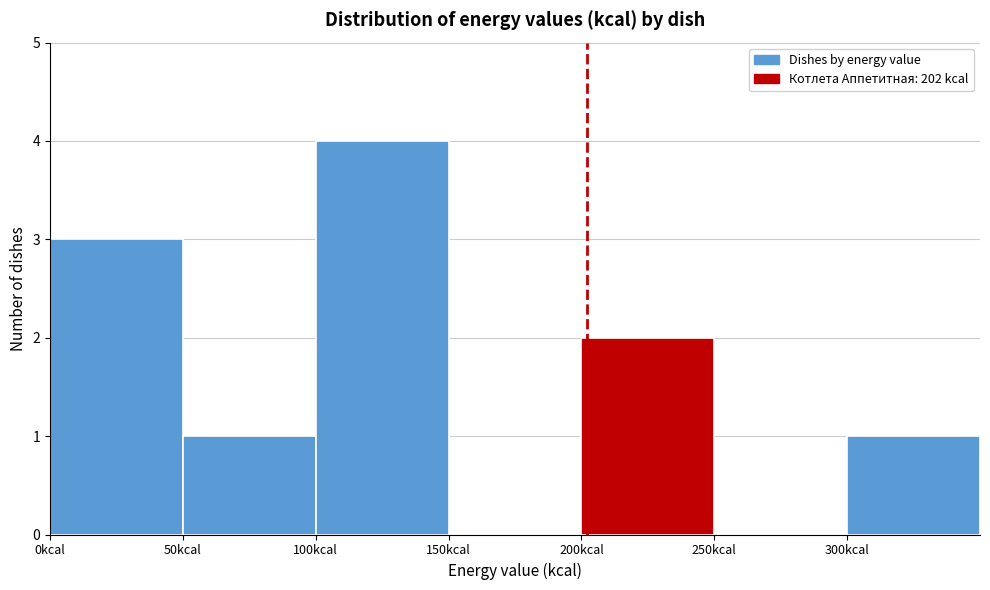

Reading left to right, transcribe this chart: for each bar, give the range it covers on the x-axis and its height. The values are not printed on the chart, so give them approximately, as read against the axis.

0 to 50: 3
50 to 100: 1
100 to 150: 4
150 to 200: 0
200 to 250: 2
250 to 300: 0
300 to 350: 1